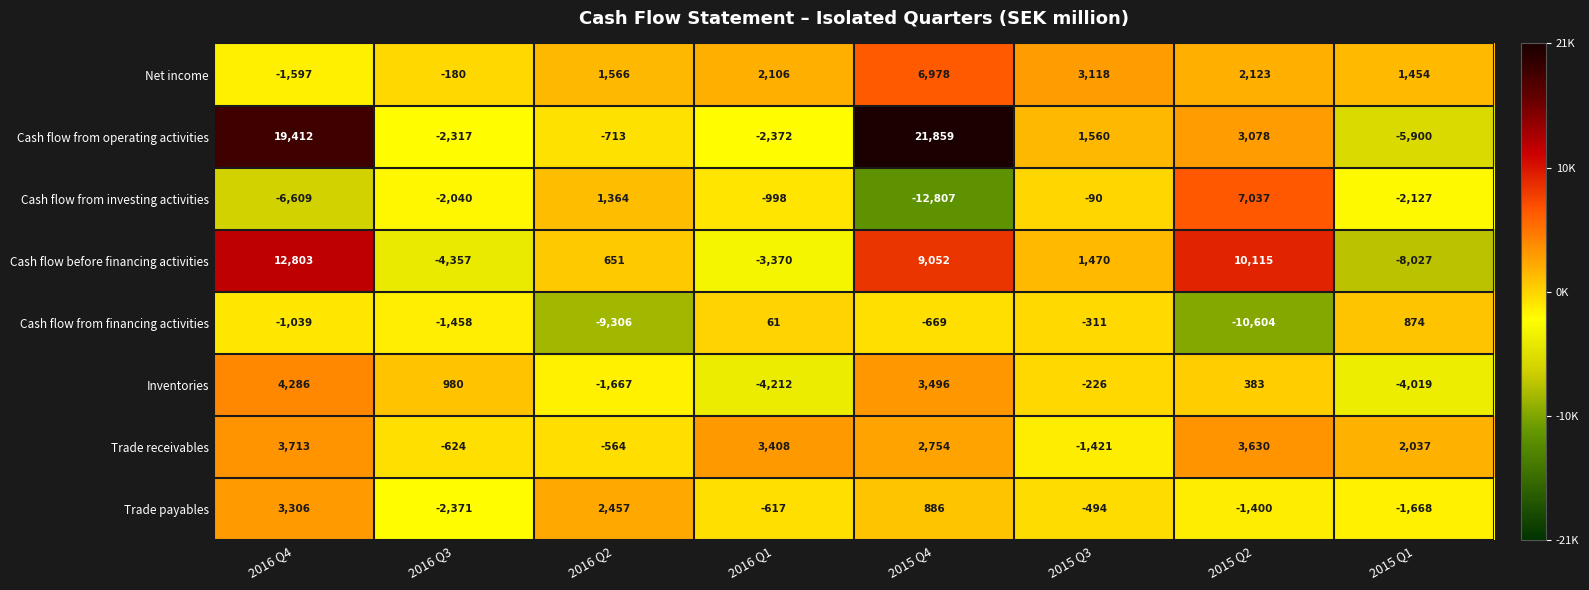

The value of Cash flow before financing activities at 2015 Q2 is 10115. True or false?

True